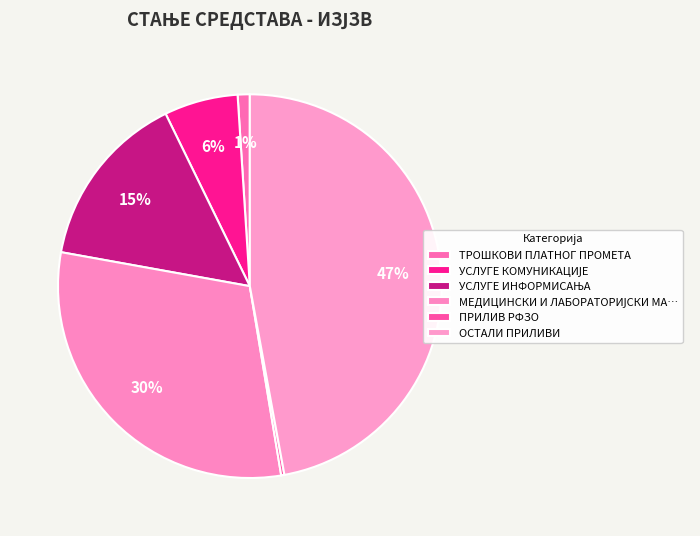

Between ПРИЛИВ РФЗО and УСЛУГЕ ИНФОРМИСАЊА, which is larger?

УСЛУГЕ ИНФОРМИСАЊА